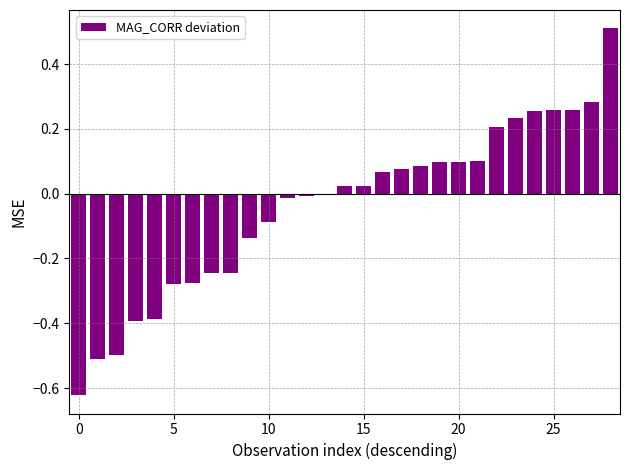

What is the sum of all values?

-1.1